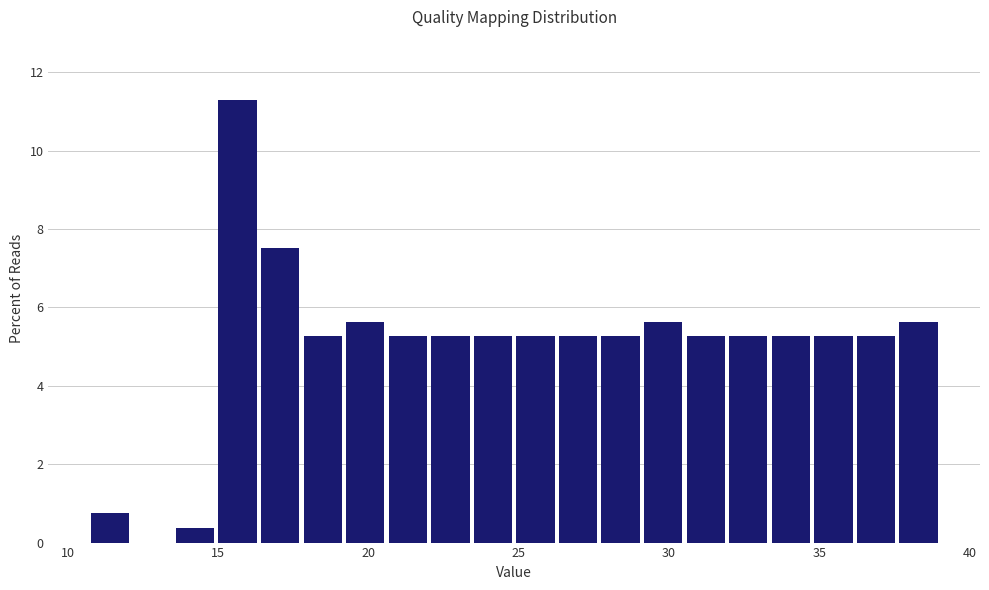

Read against the x-axis, roughly where is the centre of the tallest bar?

15.5